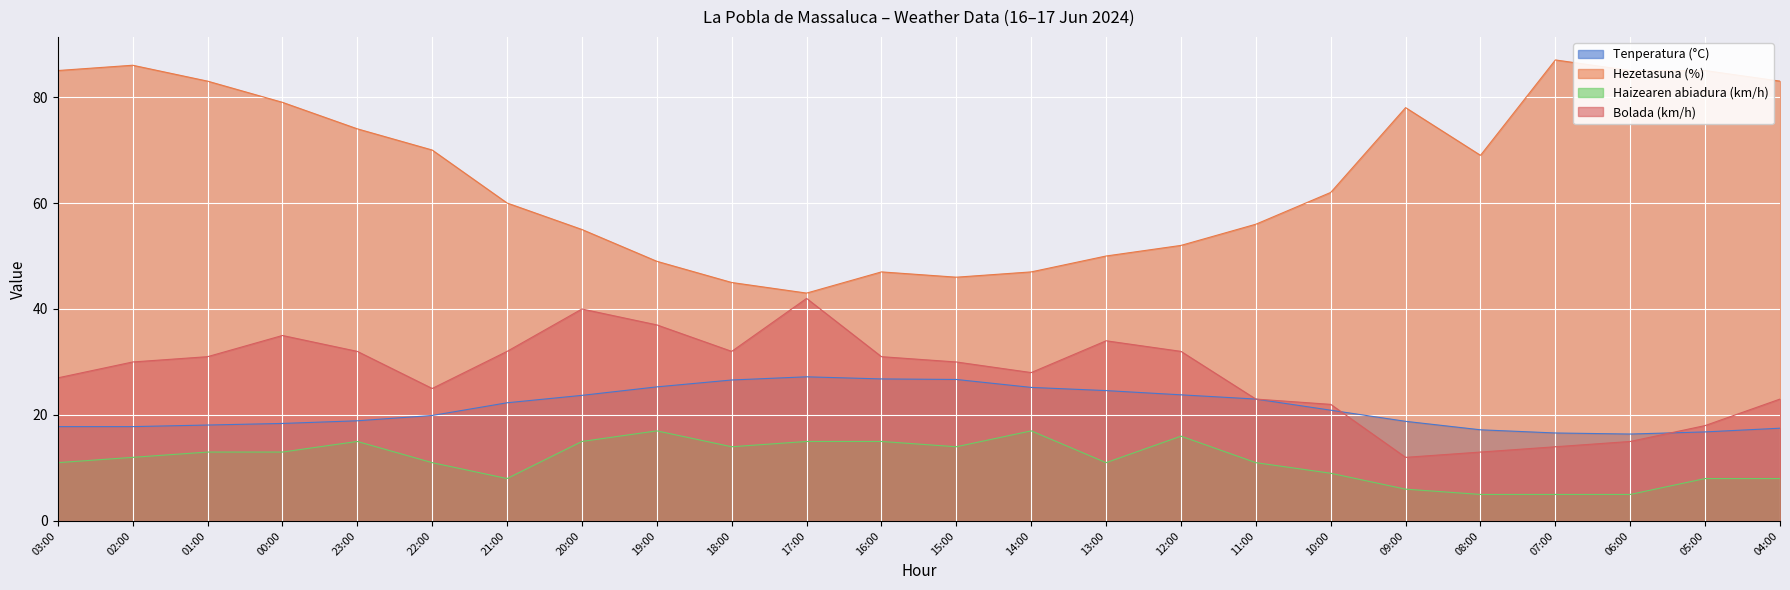

At which category does Bolada (km/h) reach its first local peak?

00:00